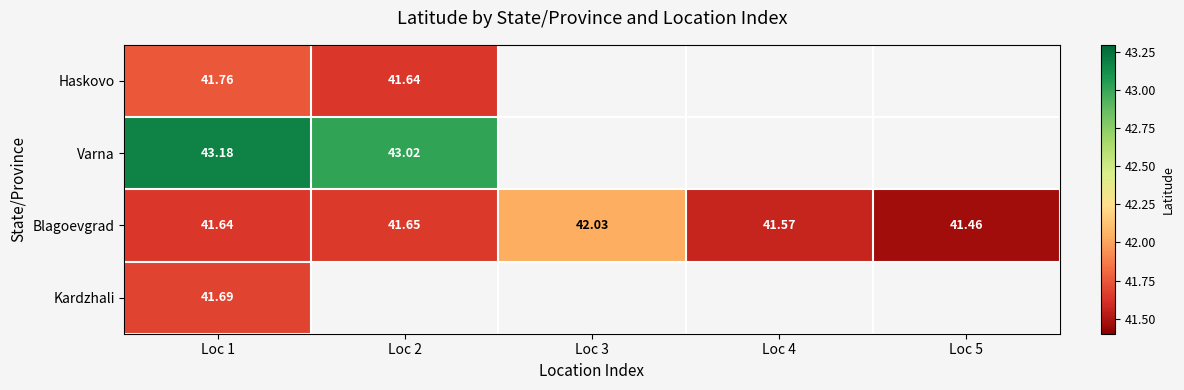

True or false: Blagoevgrad has a value of 23.9 at Loc 1.

False